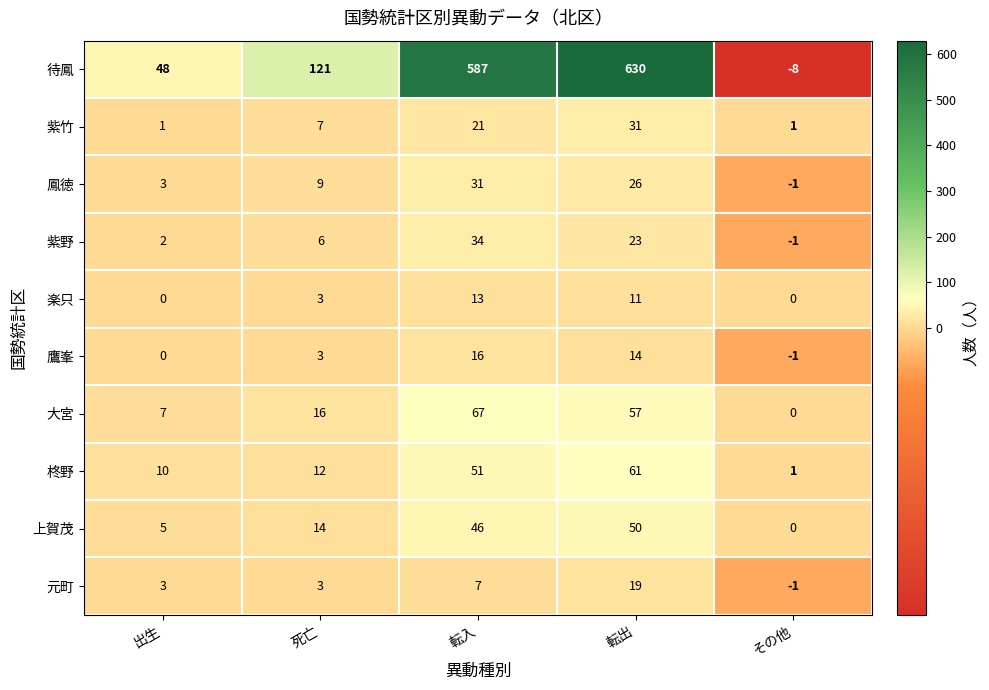

What is the approximate value of 楽只 at 転出, to the nearest 5?

10